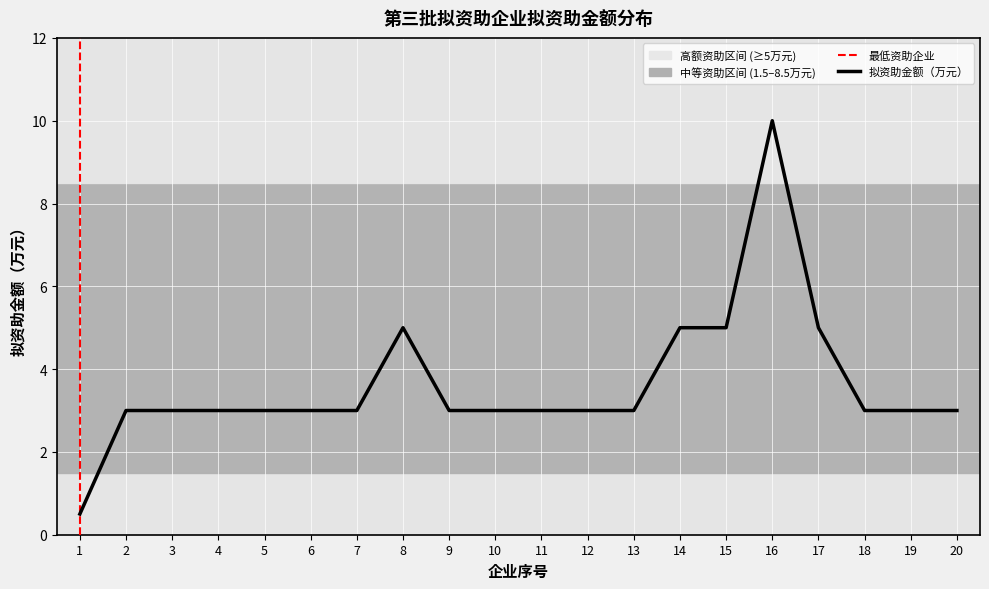

What is the average value?

3.6